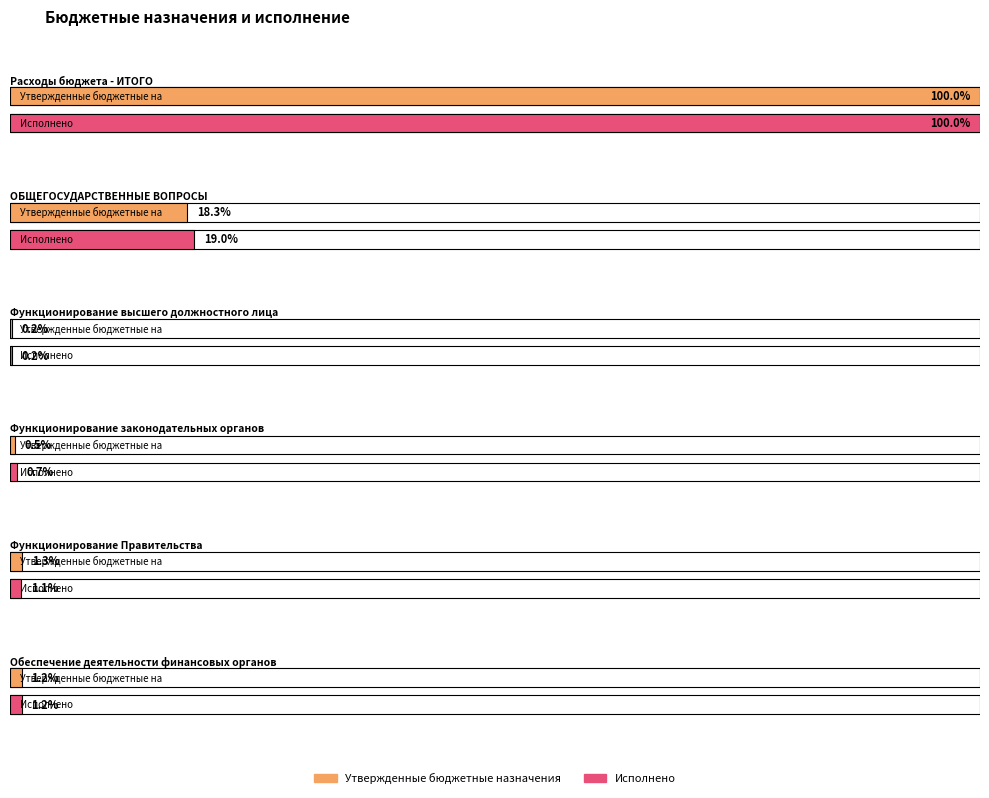

What is the difference between the Исполнено values at Функционирование высшего должностного лица and Обеспечение деятельности финансовых органов?

3138932.5